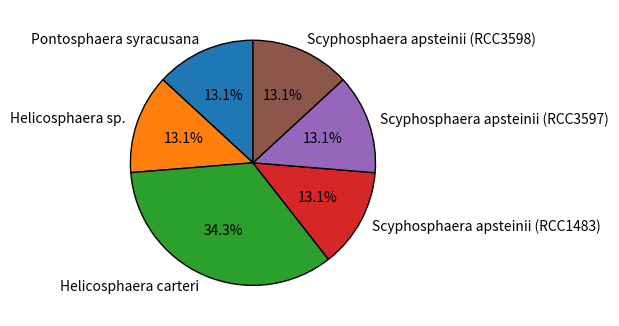

What is the largest slice in the pie chart?

Helicosphaera carteri